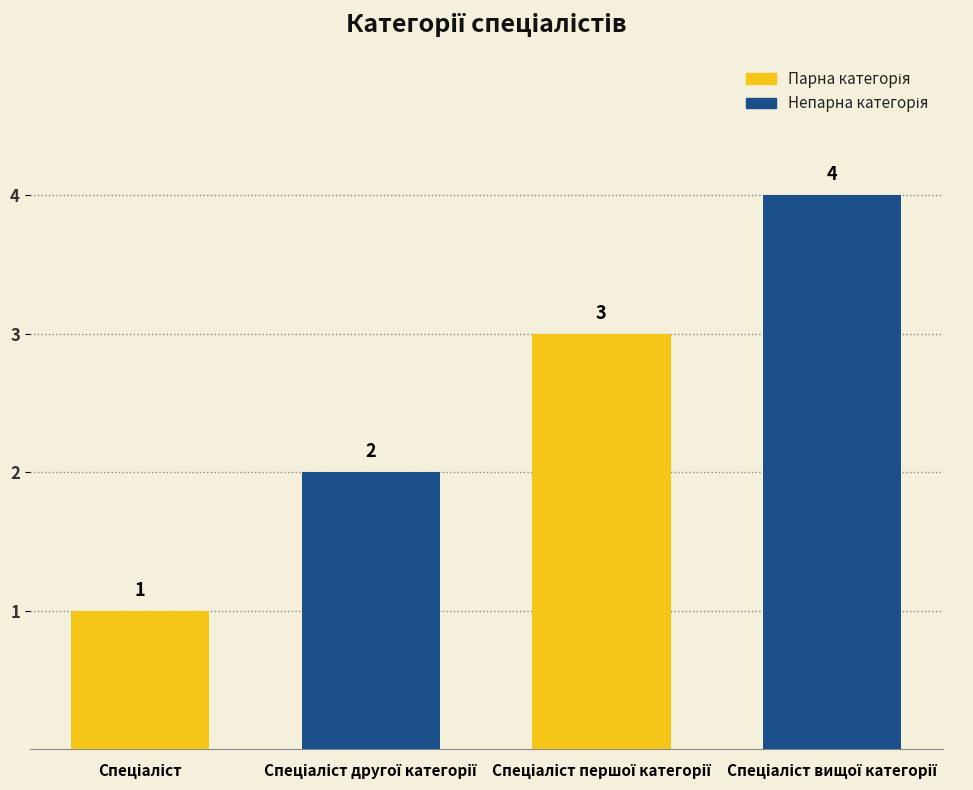

How many values are between 2 and 4?

3